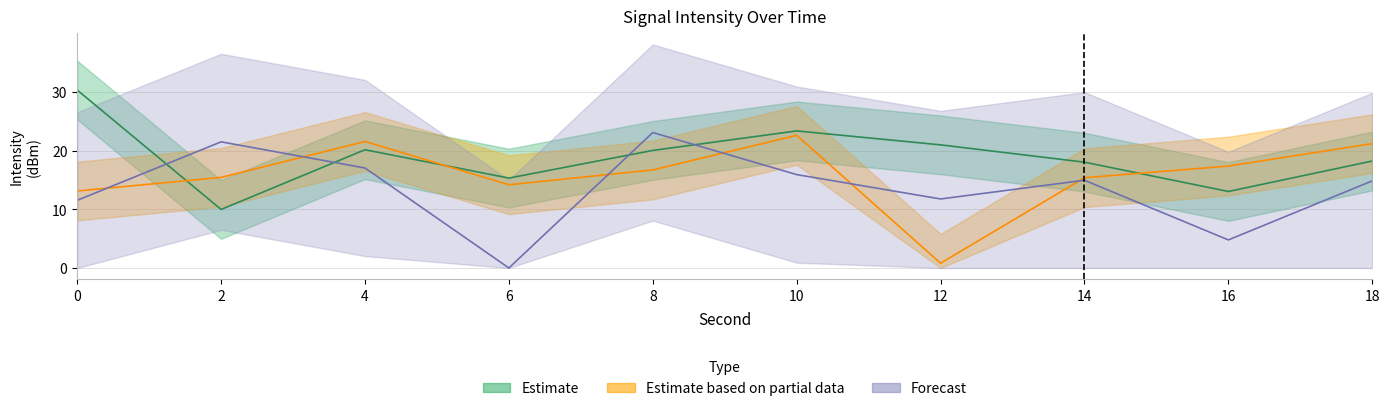

Where do Forecast and Estimate first cross each other?

0 and 2